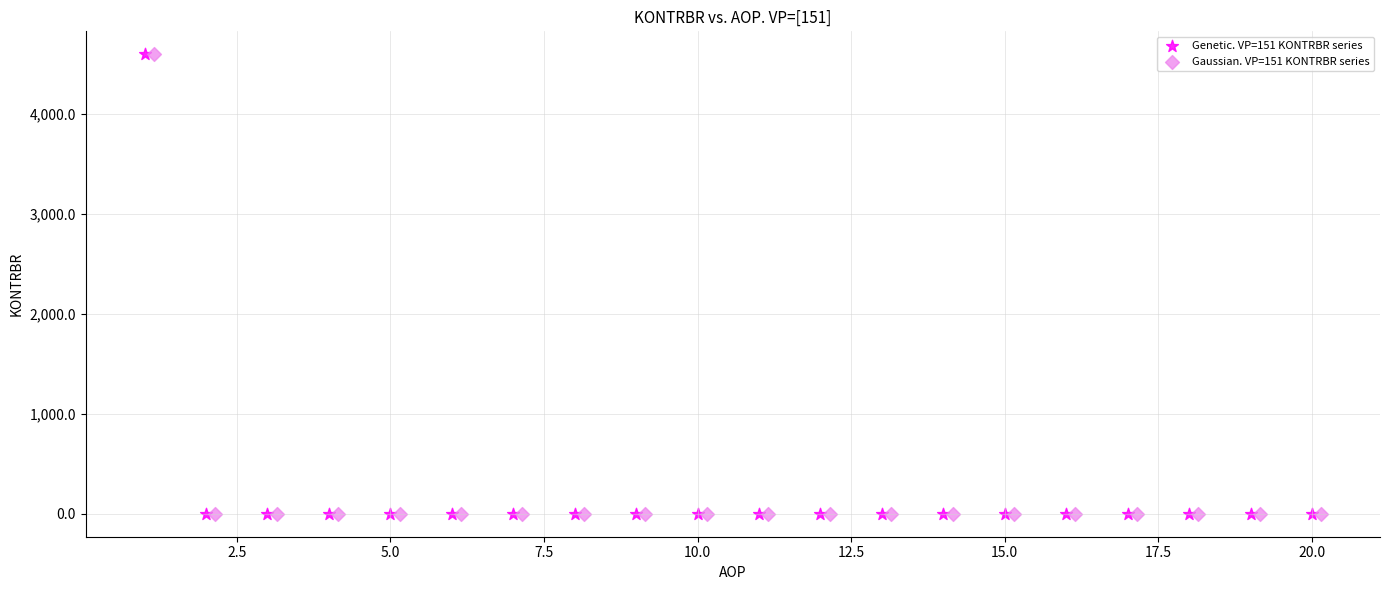

What are all the series names shown in the legend?

Genetic. VP=151 KONTRBR series, Gaussian. VP=151 KONTRBR series